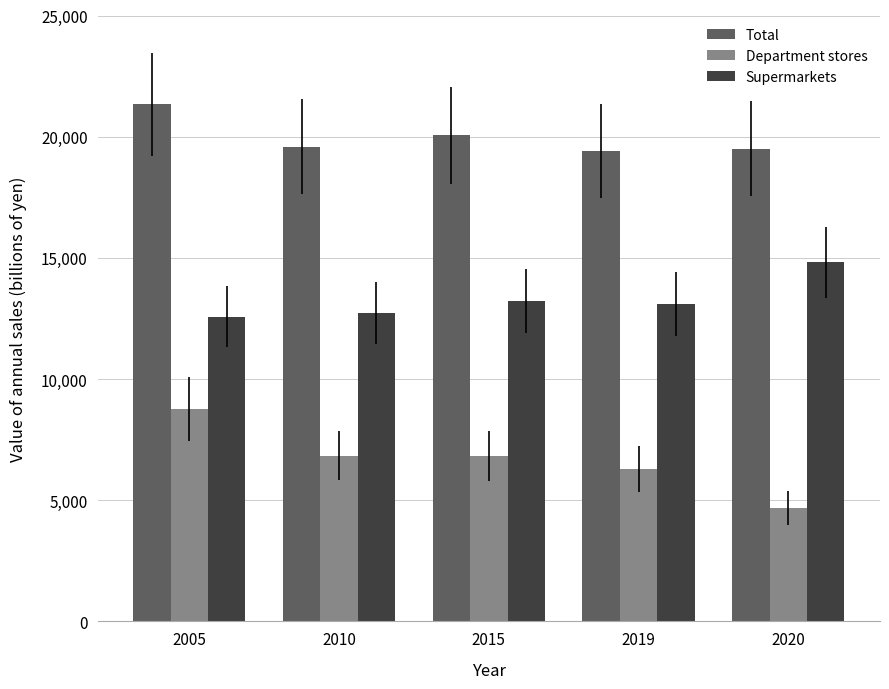

The value of Supermarkets at 2005 is 12565. True or false?

True